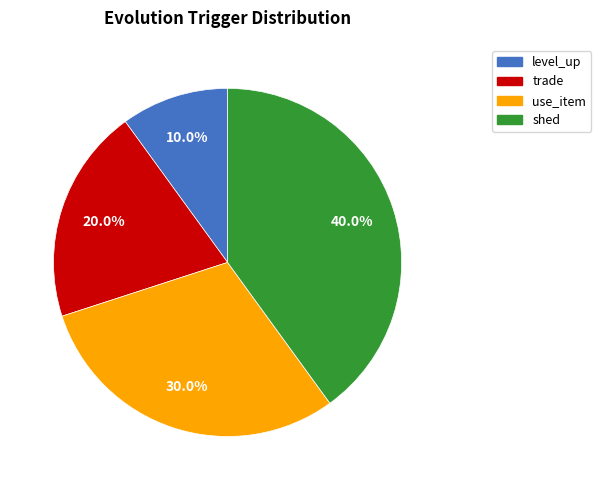

What is the smallest slice in the pie chart?

level_up